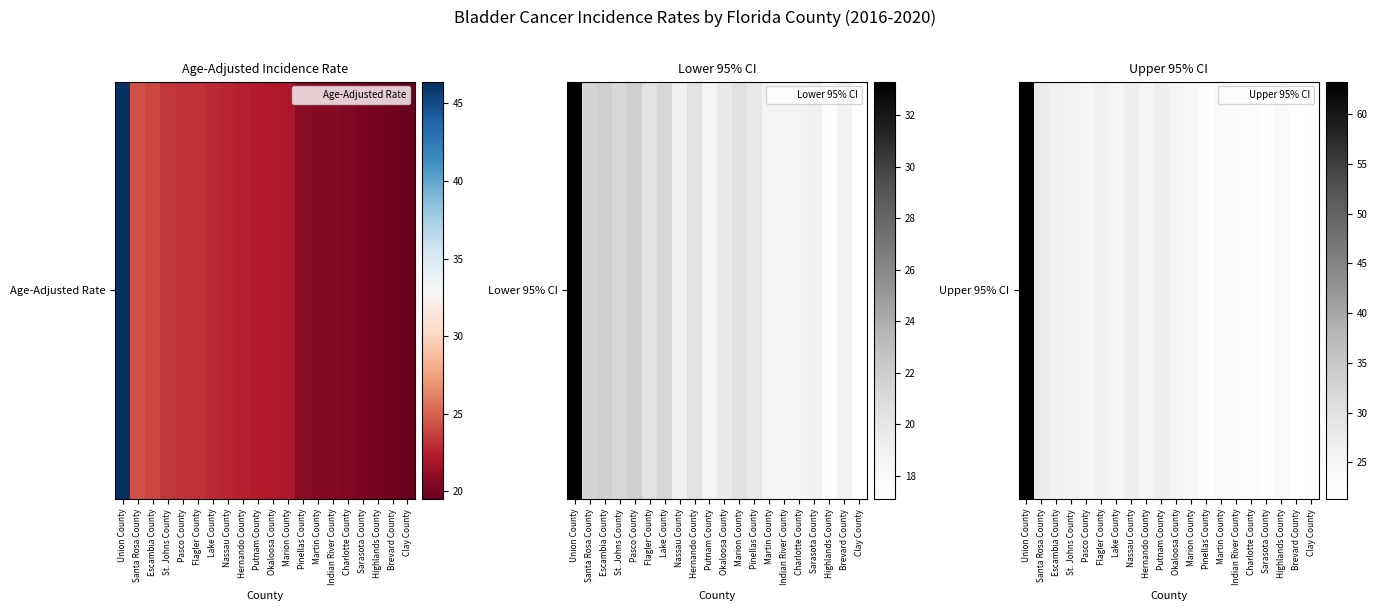

What is the greatest value displayed?

63.3